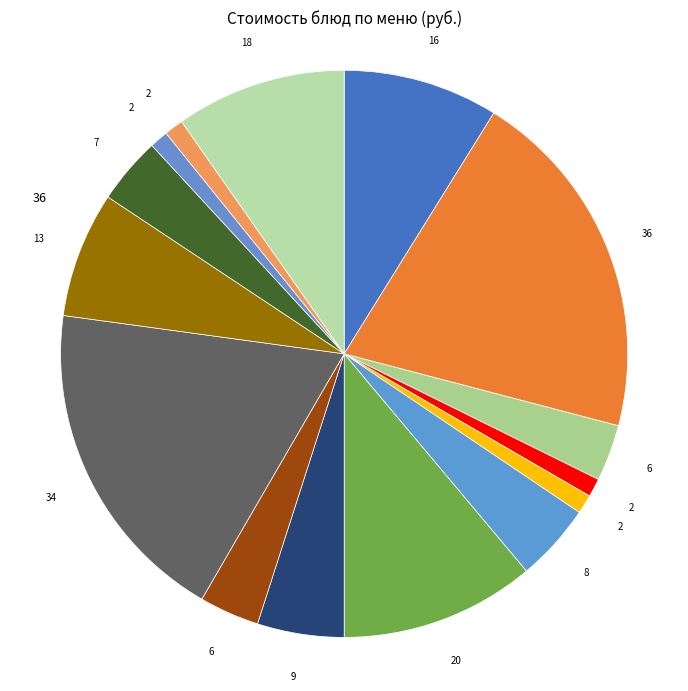

Count the number of slices in the pie.

15